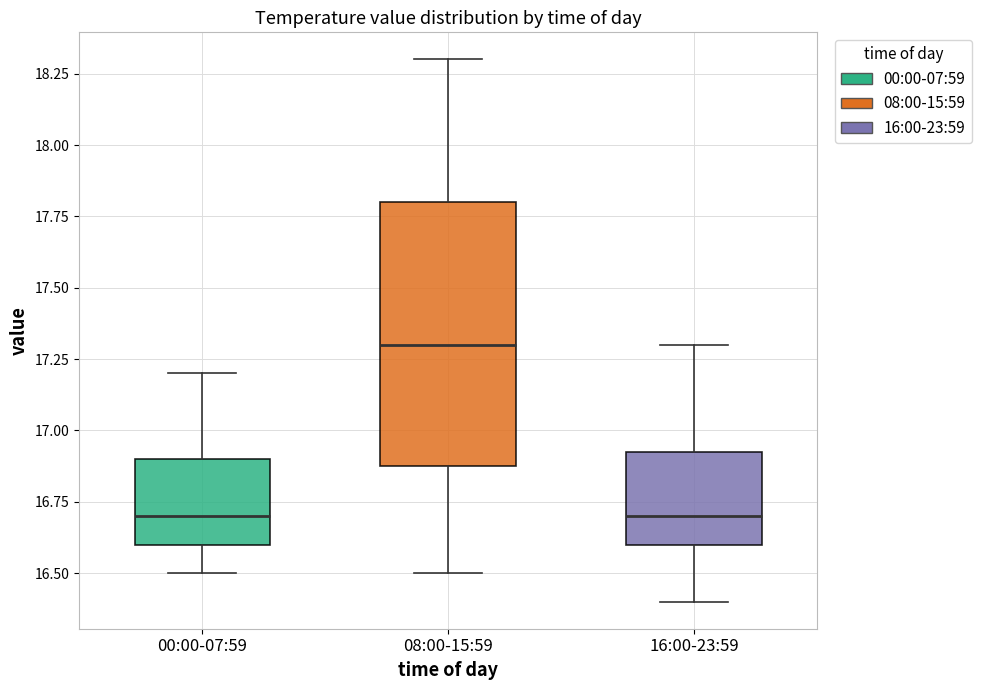

Reading left to right, transcribe this box plot: for each box, give where its median line is, the range the box spans, and where its two whiskers end, as read against the y-axis. The values are not printed on the chart, so give them approximately, as read against the axis.

00:00-07:59: median 16.70, box 16.60 to 16.90, whiskers 16.50 to 17.20
08:00-15:59: median 17.30, box 16.90 to 17.80, whiskers 16.50 to 18.30
16:00-23:59: median 16.70, box 16.60 to 16.95, whiskers 16.40 to 17.30